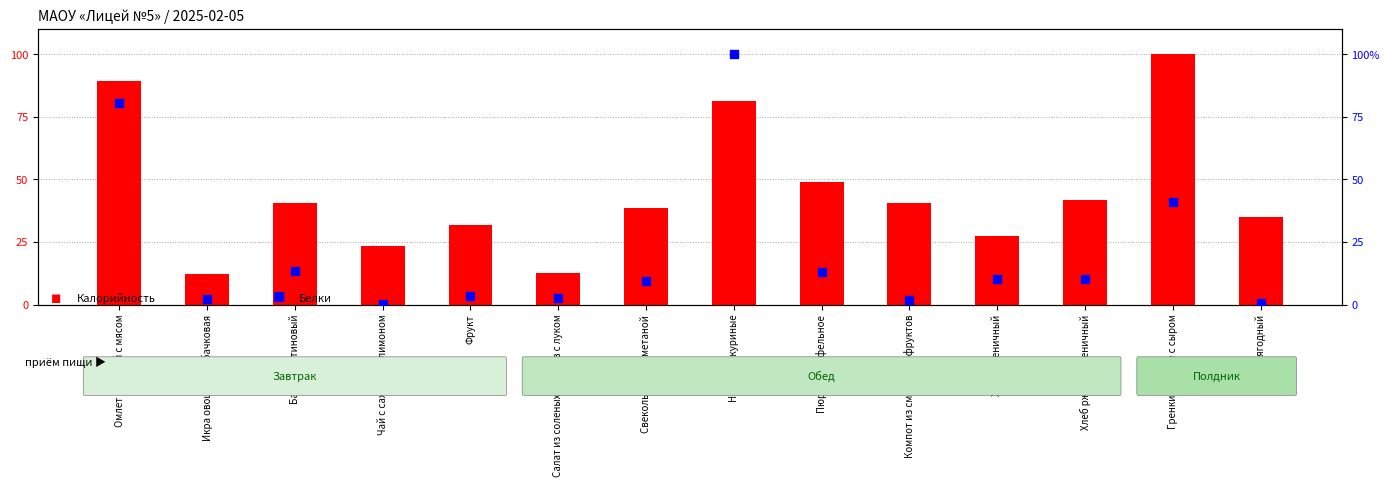

Is the value of Белки (normalized) at Свекольник со сметаной greater than the value of Калорийность (normalized) at Наггетсы куриные?

No